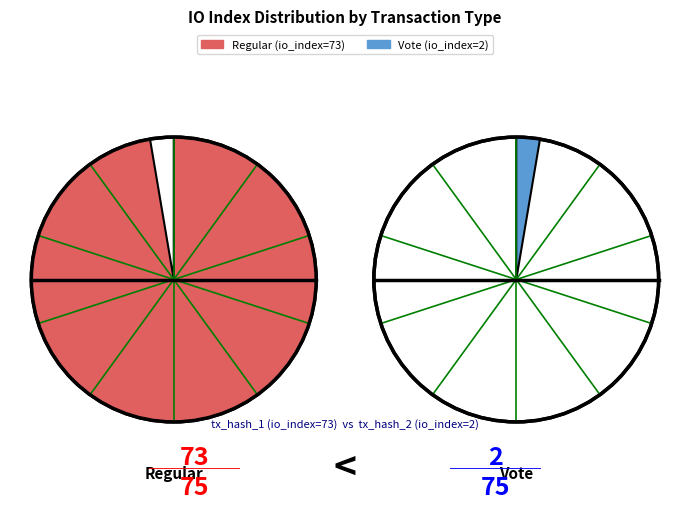

What is the largest slice in the pie chart?

tx_hash_1 (io_index=73)